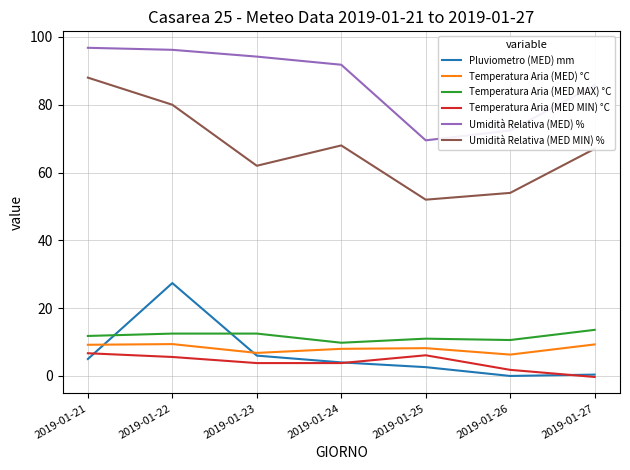

True or false: Temperatura Aria (MED MIN) °C and Temperatura Aria (MED) °C cross at least once.

False